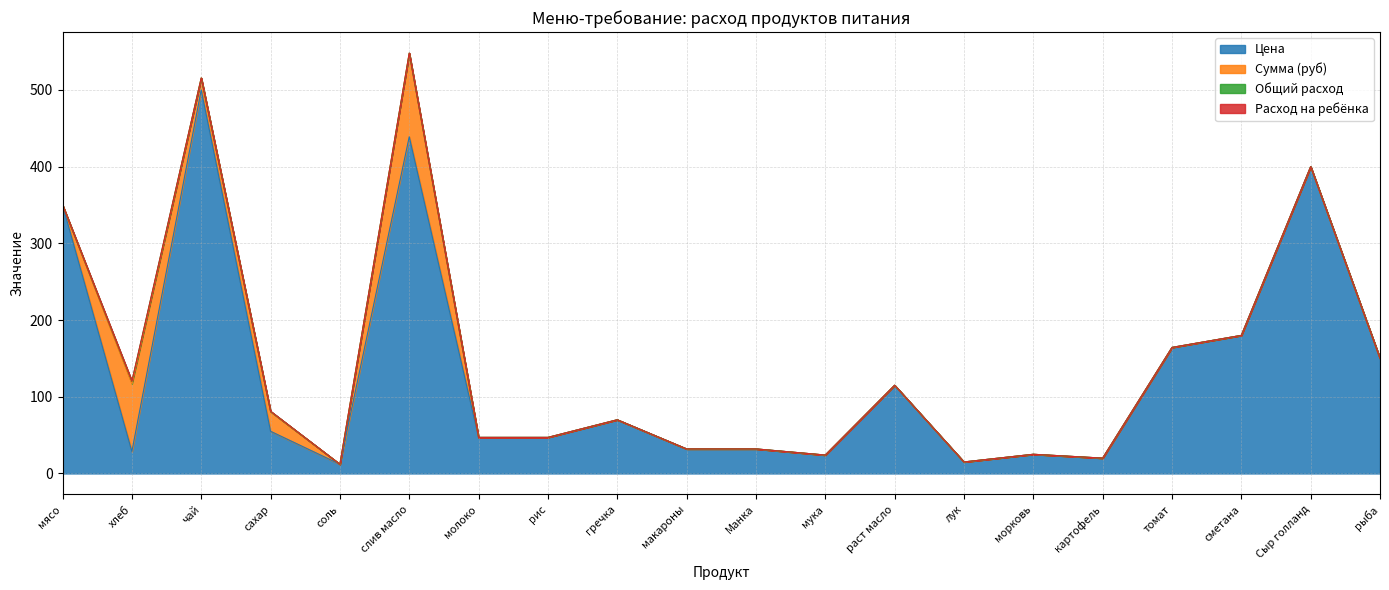

At картофель, list the series in order from smallest to largest.

Сумма (руб), Общий расход, Расход на ребёнка, Цена